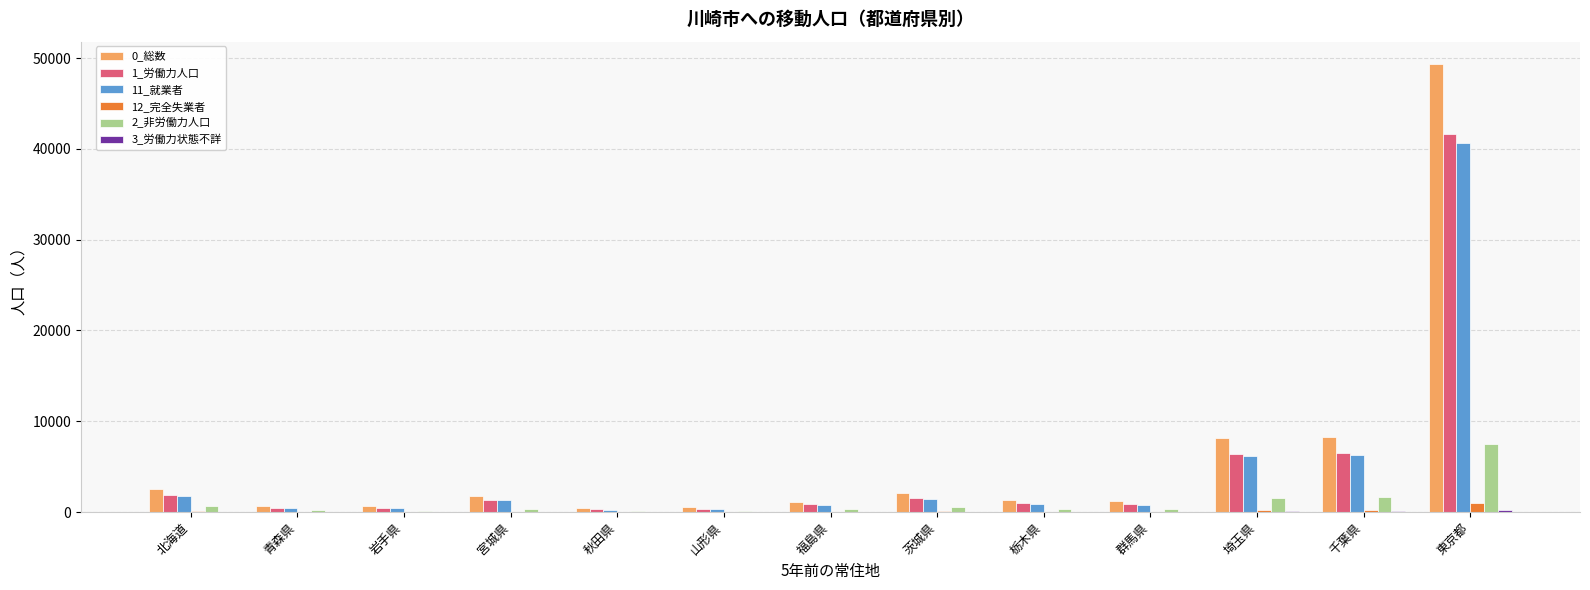

What is the maximum value shown in the chart?

49348